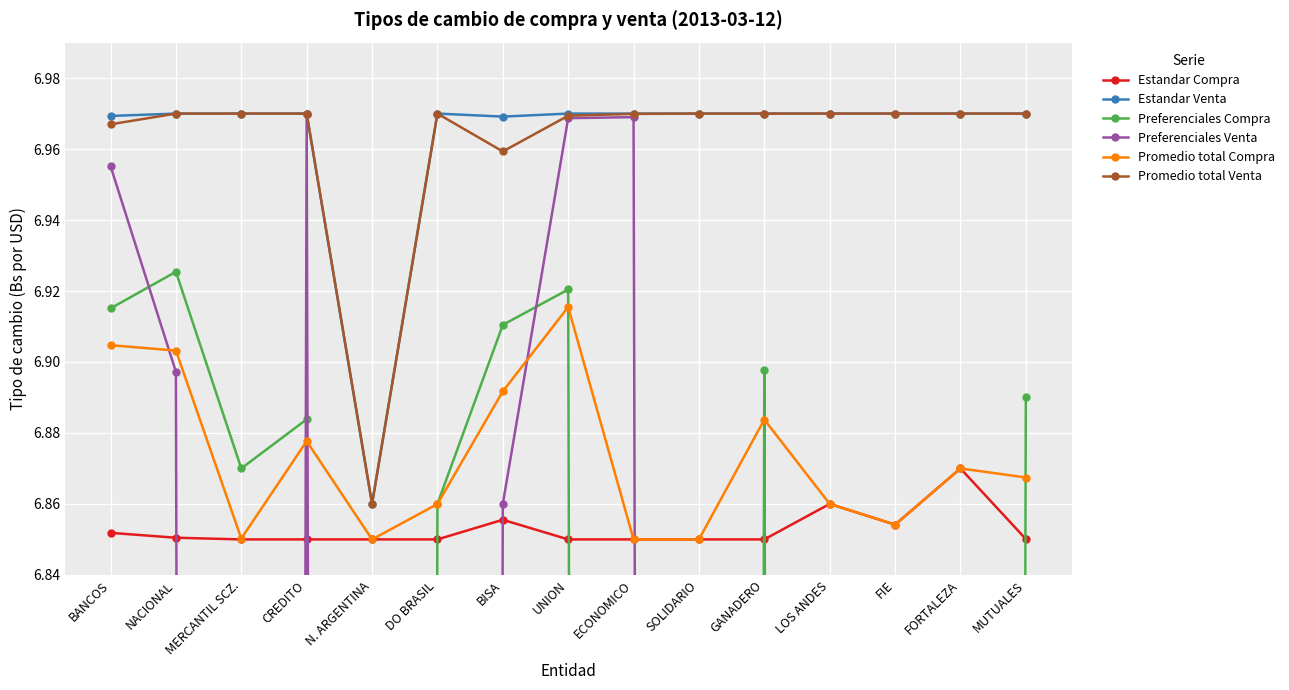

What is the highest value of the Estandar Compra series?

6.9